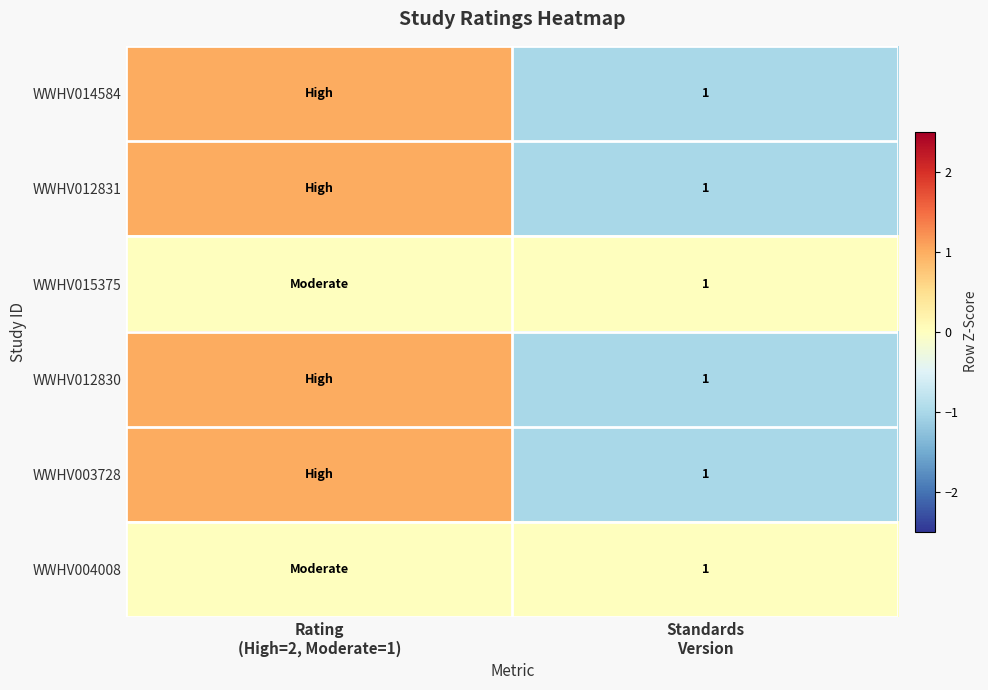

What is the total value across all series at Rating
(High=2, Moderate=1)?

4